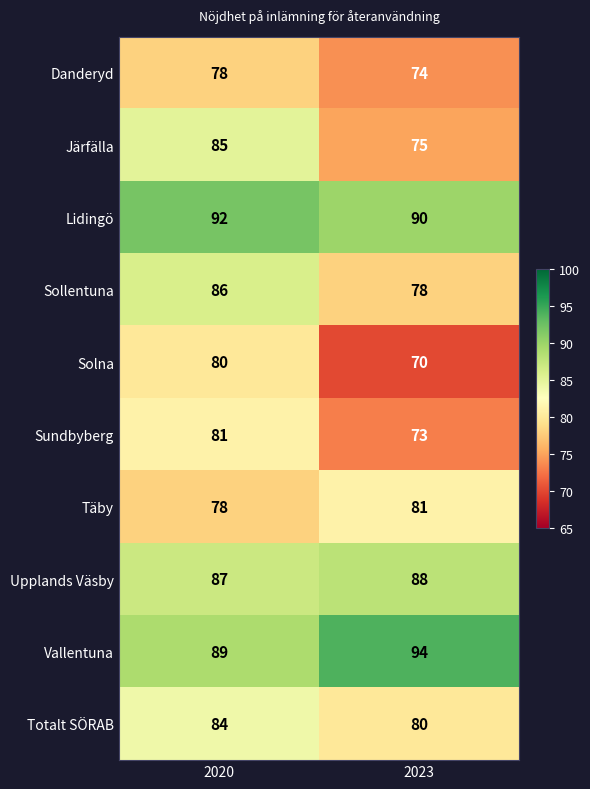

What is the difference between the highest and lowest values at 2023?

24